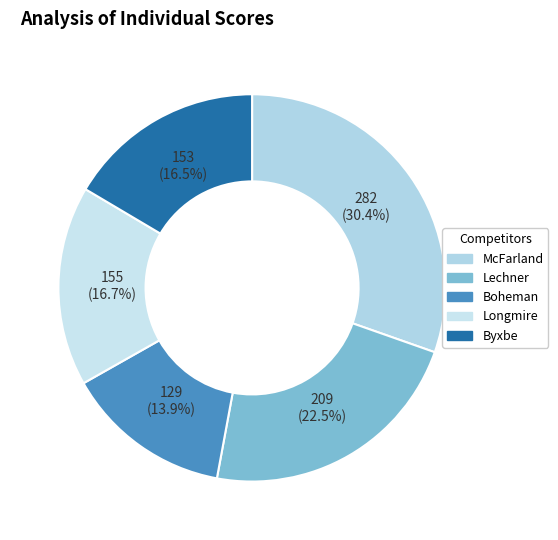

Rank the categories by value from lowest to highest.

Boheman, Byxbe, Longmire, Lechner, McFarland